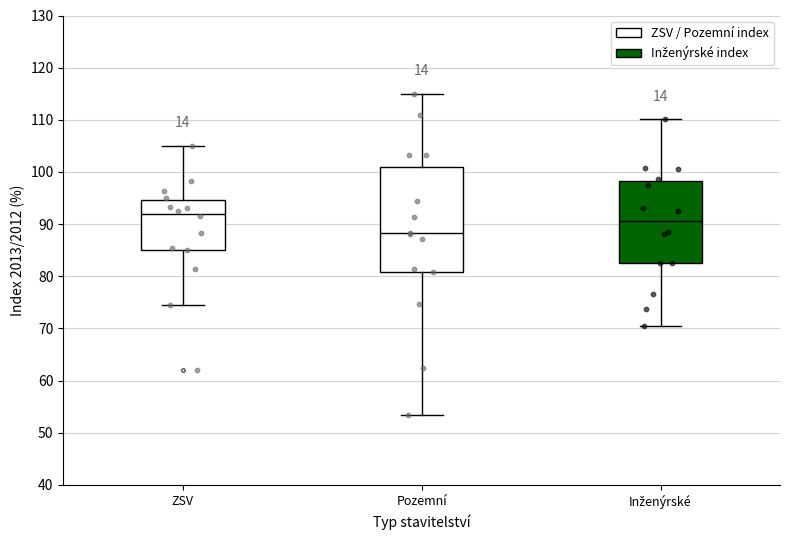

Where does the median line of the box for ZSV sit on the y-axis? The values are not printed on the chart, so give them approximately, as read against the axis.

92